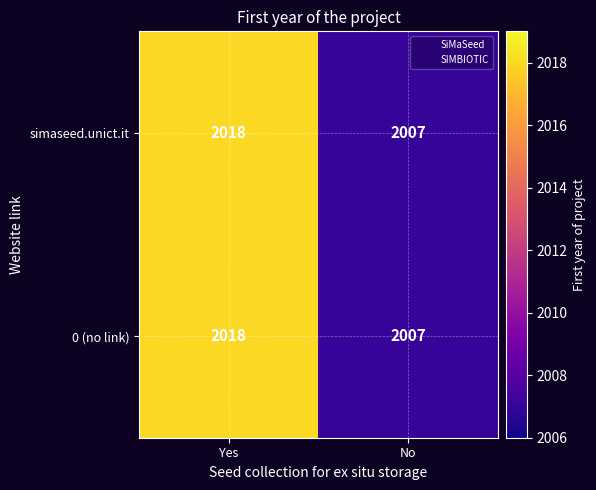

Rank the categories by 0 (no link) value from highest to lowest.

Yes, No